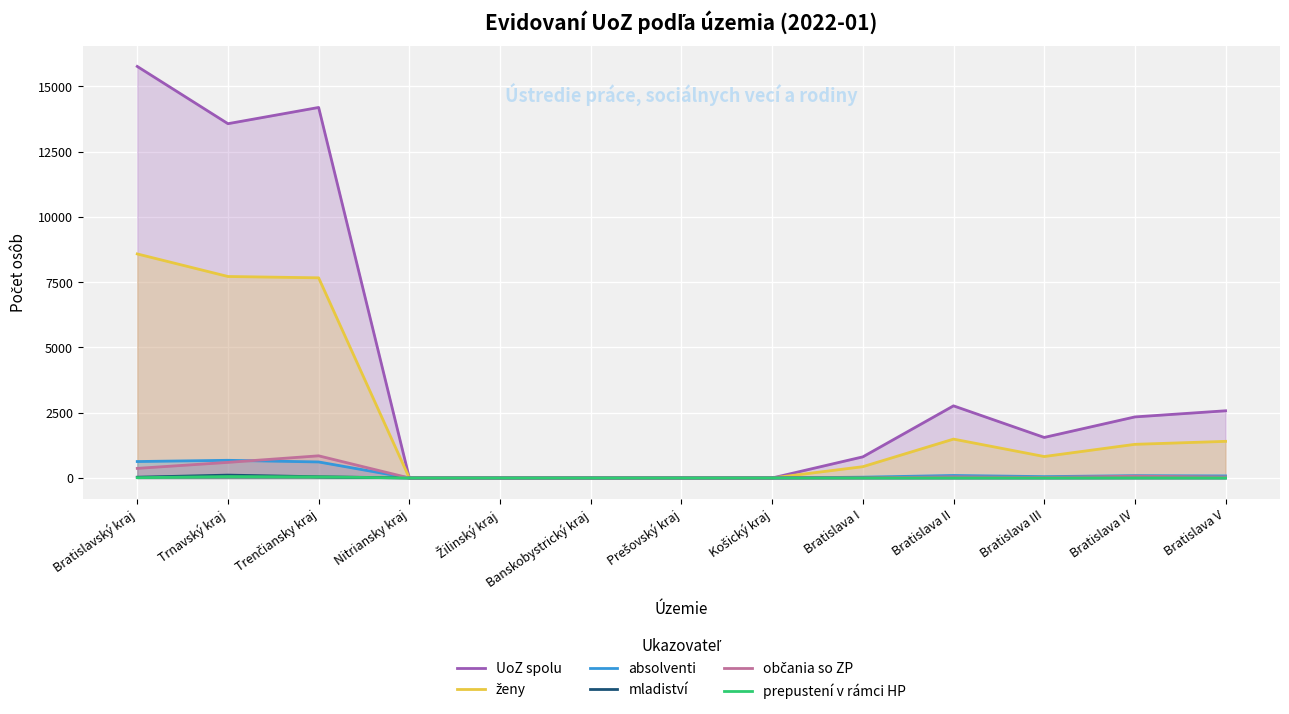

Between Trenčiansky kraj and Žilinský kraj, which is larger?

Trenčiansky kraj